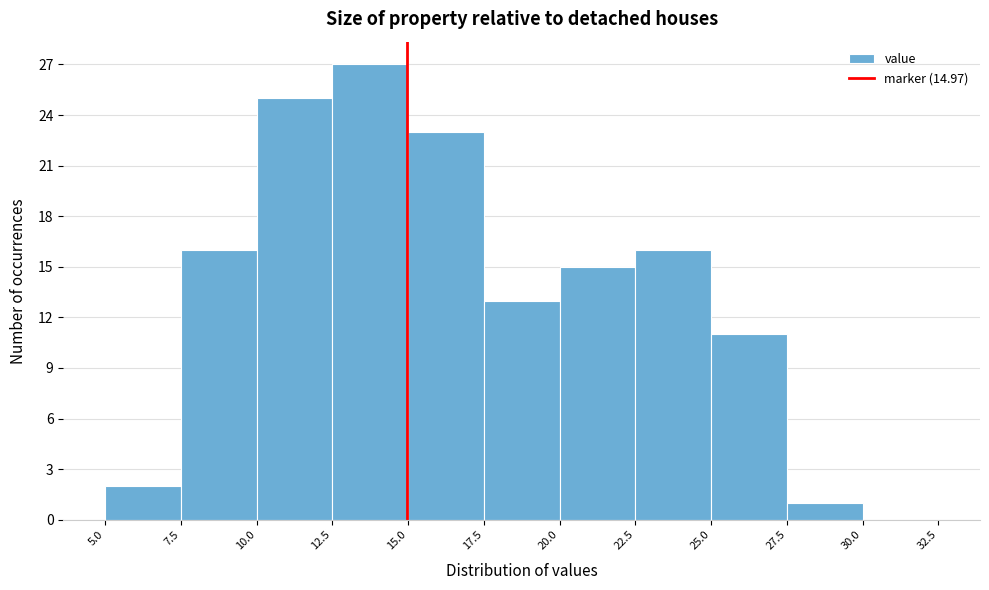

Over which range of the x-axis is the bar tallest?

12.5 to 15.0